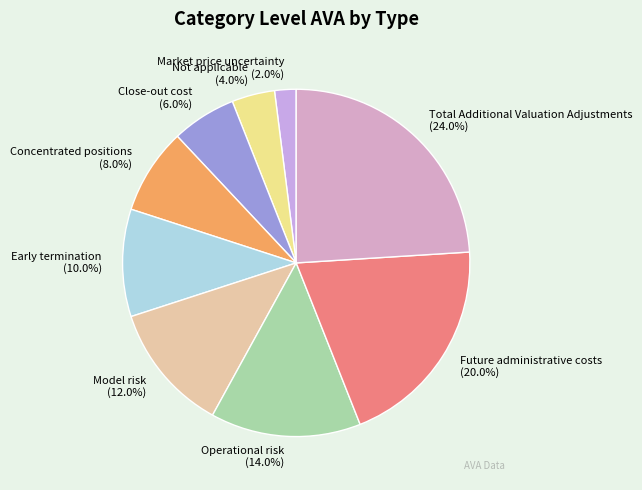

What portion of the pie excludes Model risk?

88.0%